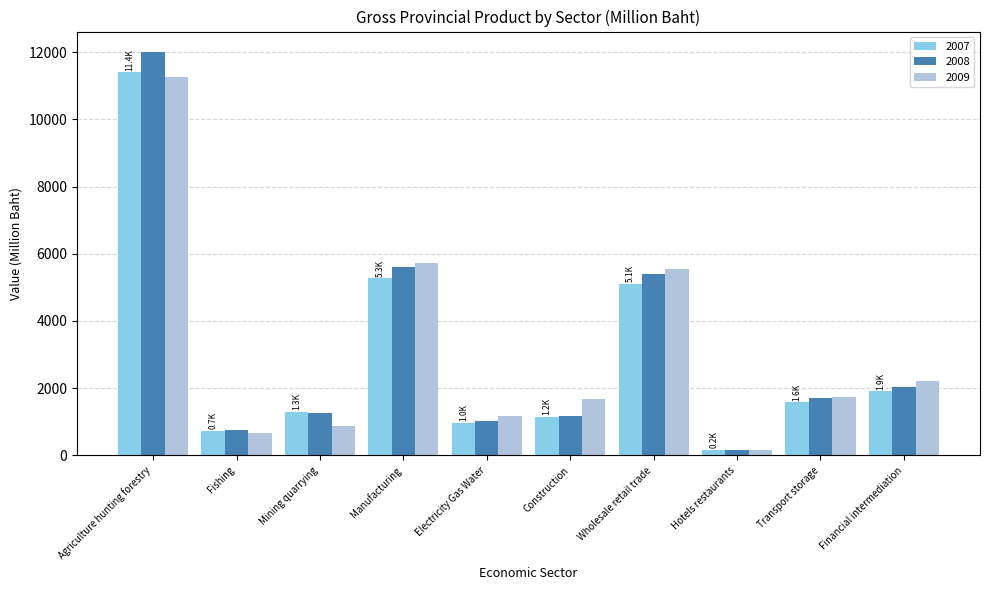

The value of 2008 at Mining quarrying is 1260.2. True or false?

True